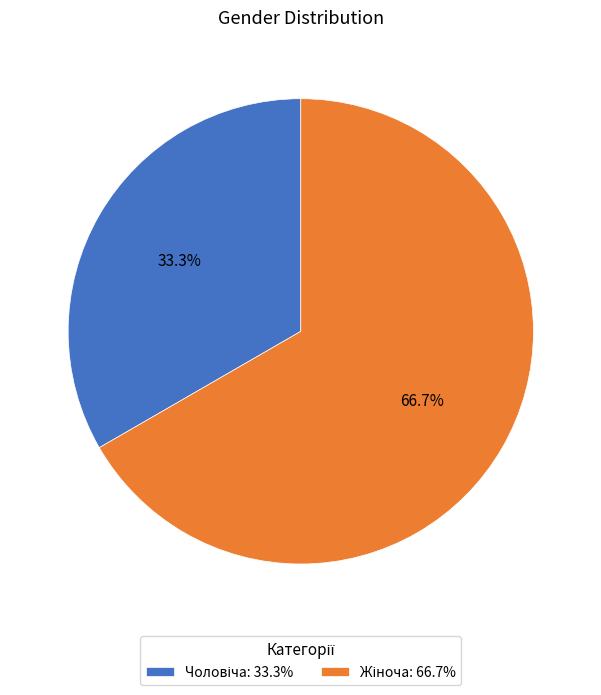

Does any single category account for the majority?

Yes